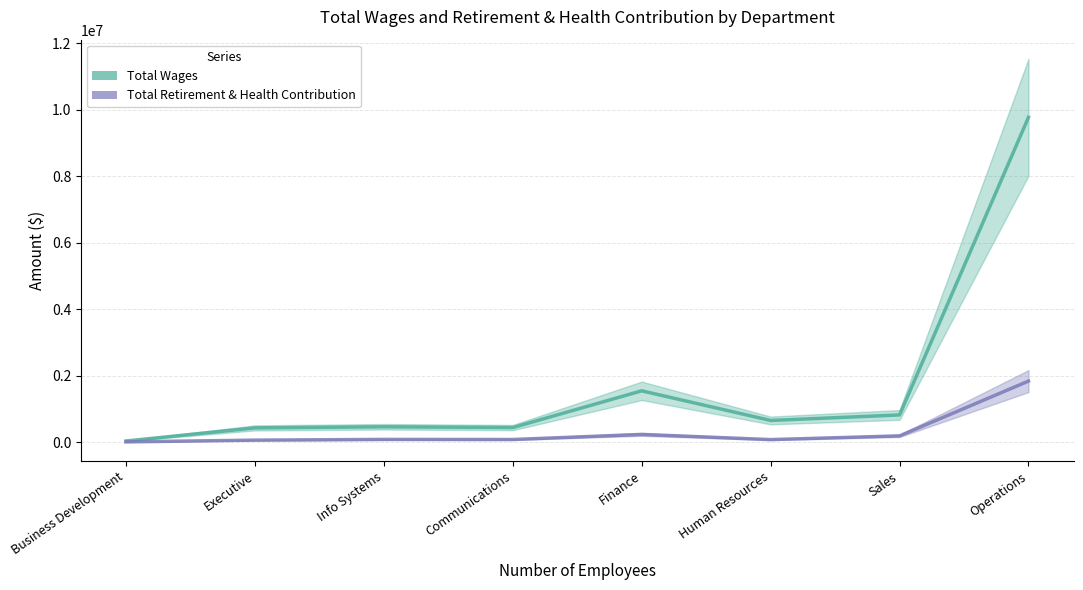

What is the smallest value displayed?

5398